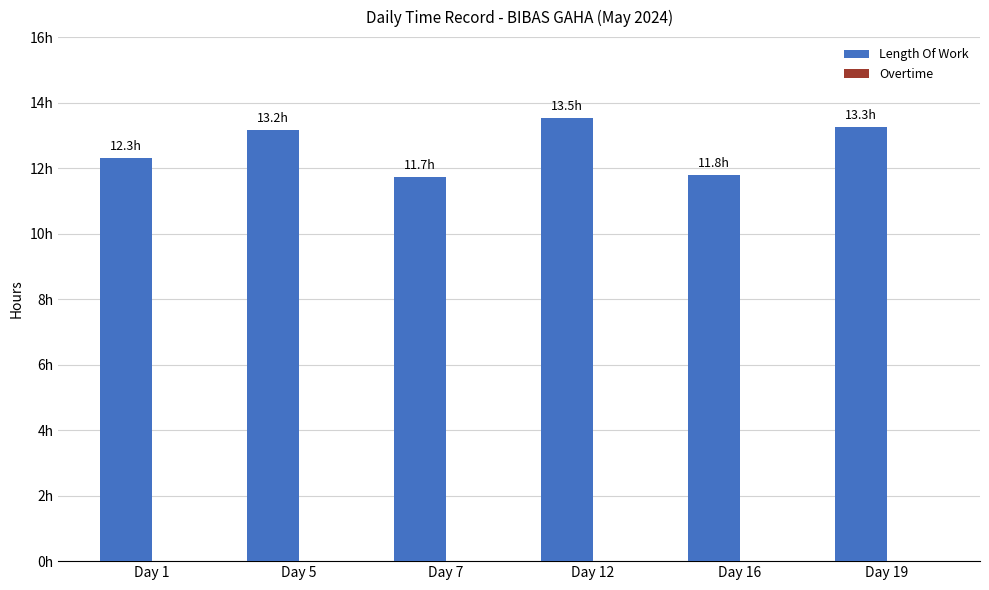

Does the chart contain any negative values?

No